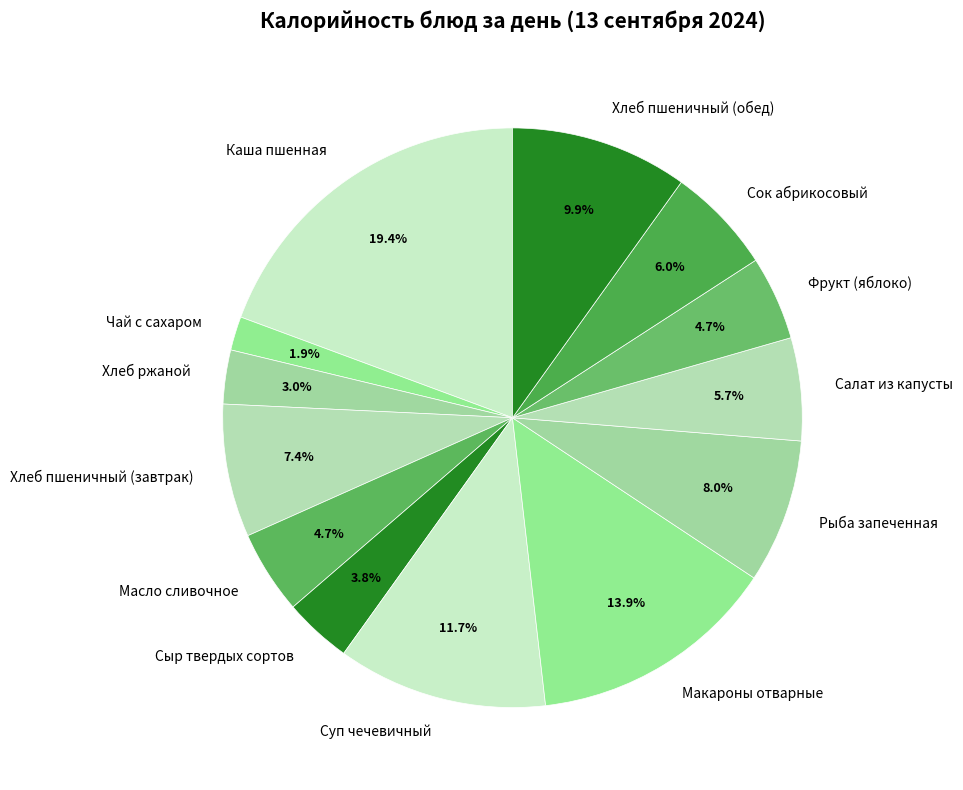

What portion of the pie excludes Чай с сахаром?

98.1%